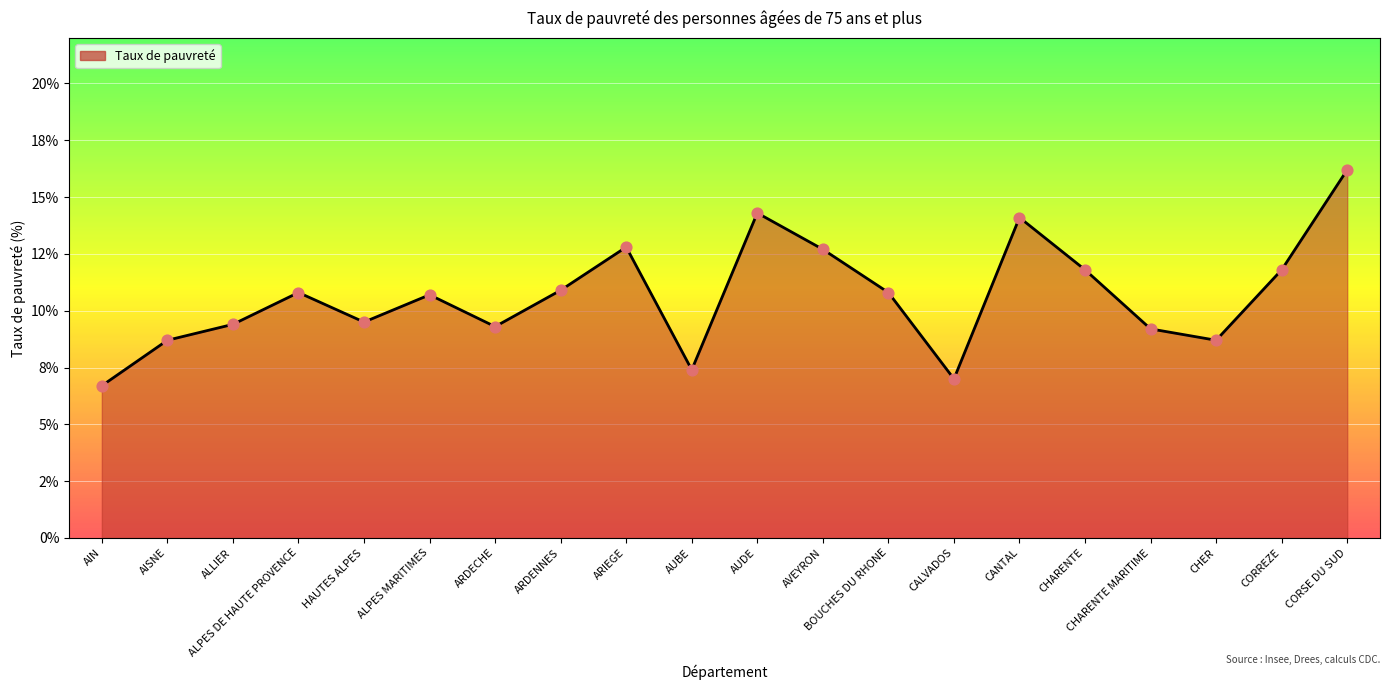

Approximately how many times larger is the value at ALPES MARITIMES compared to ARDENNES?

1.0